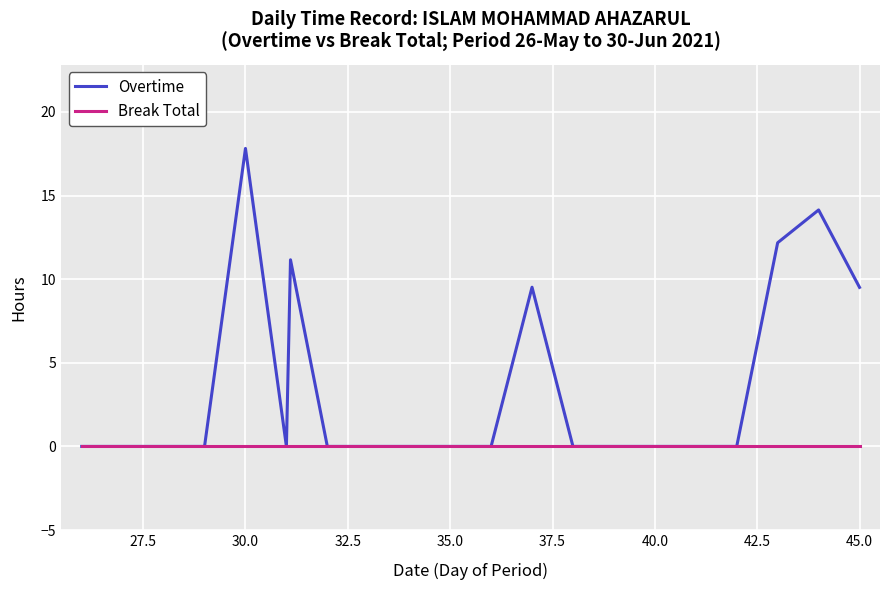

Rank the series by their maximum value, from highest to lowest.

Overtime, Break Total